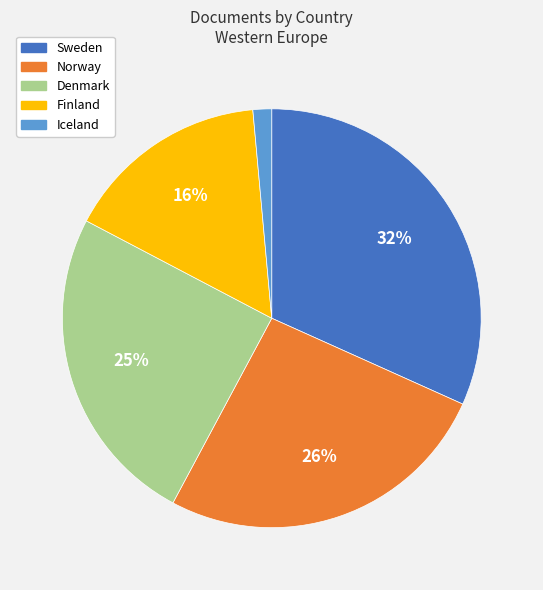

To the nearest percent, what percentage of the pie is Denmark?

25%